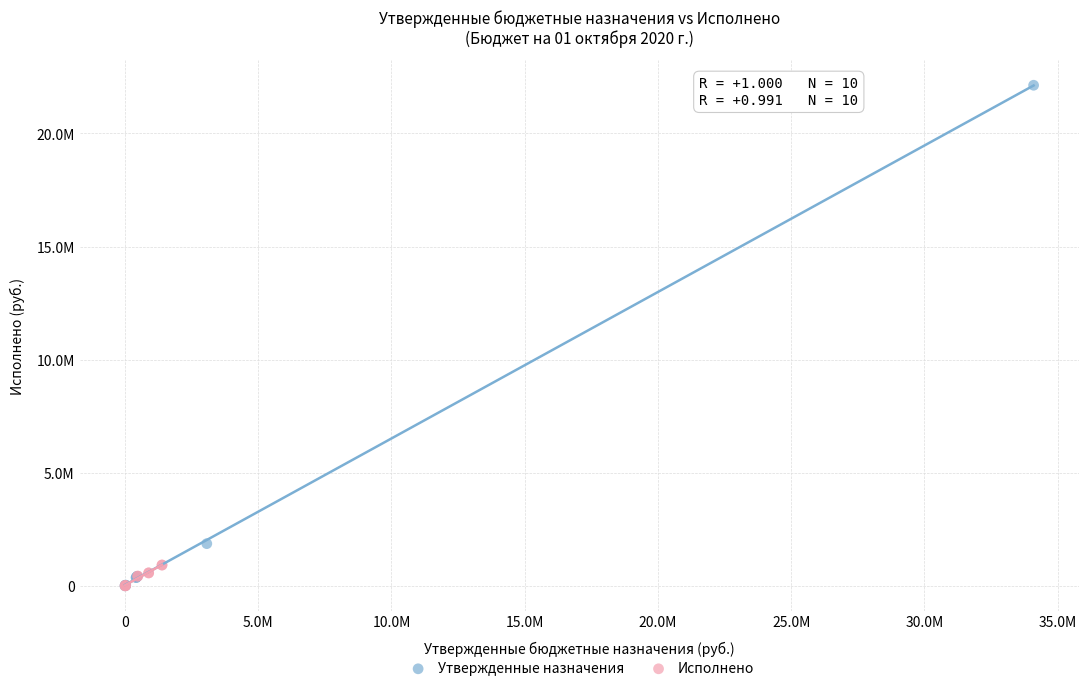

What are all the series names shown in the legend?

Утвержденные назначения, Исполнено